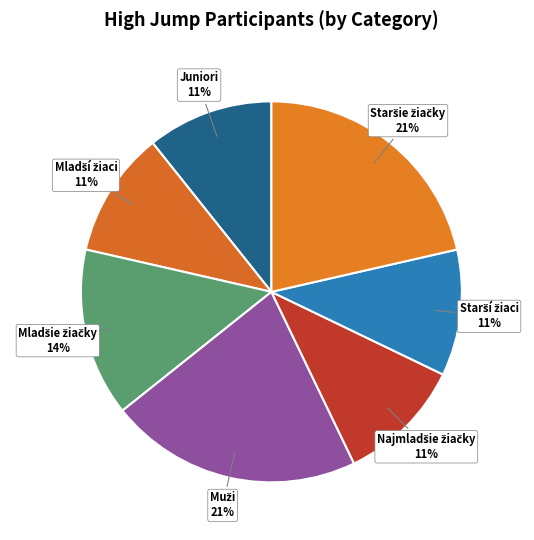

To the nearest percent, what is the average slice percentage?

14%